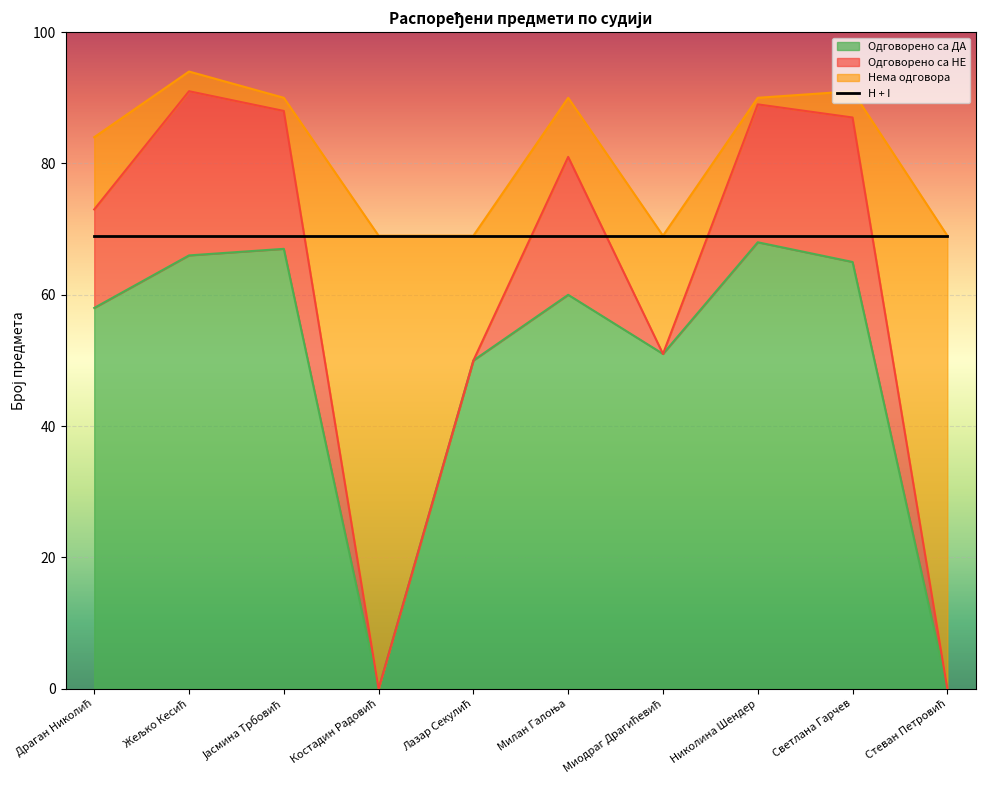

What is the difference between the highest and lowest values at Жељко Кесић?

28